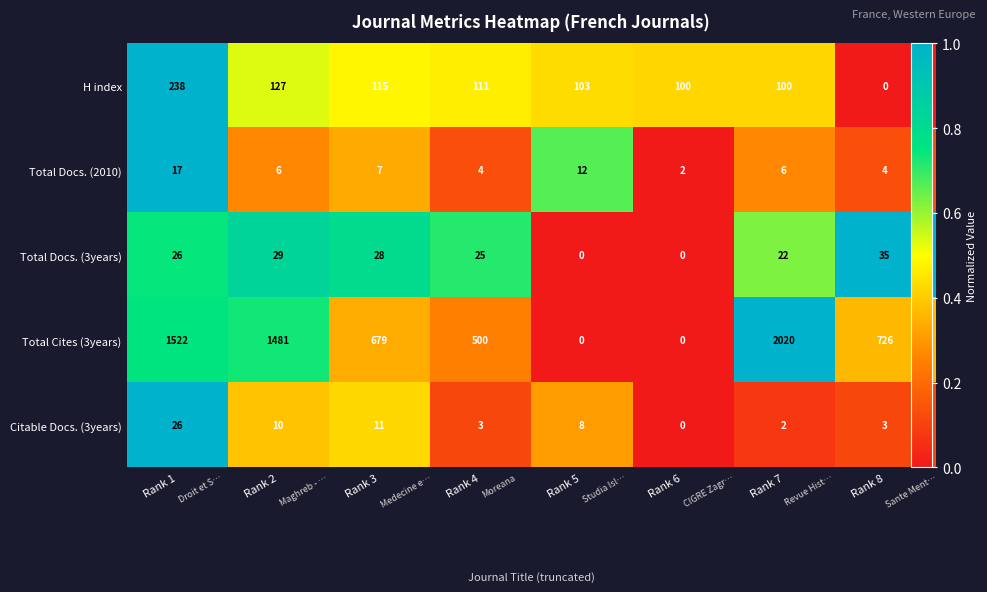

Between Rank 5 and Rank 8, which is larger?

Rank 5